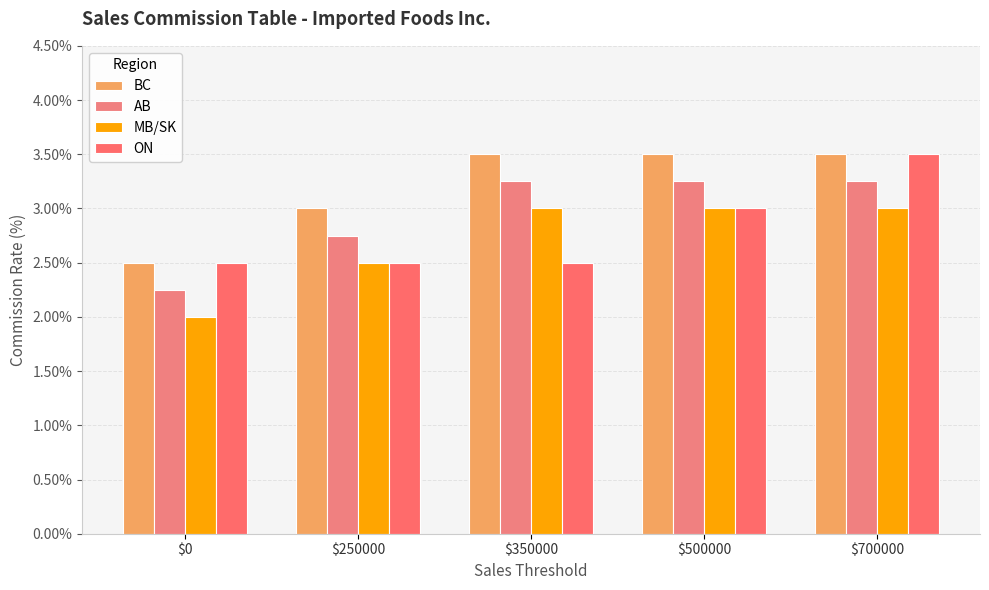

How many categories are shown in the chart?

5